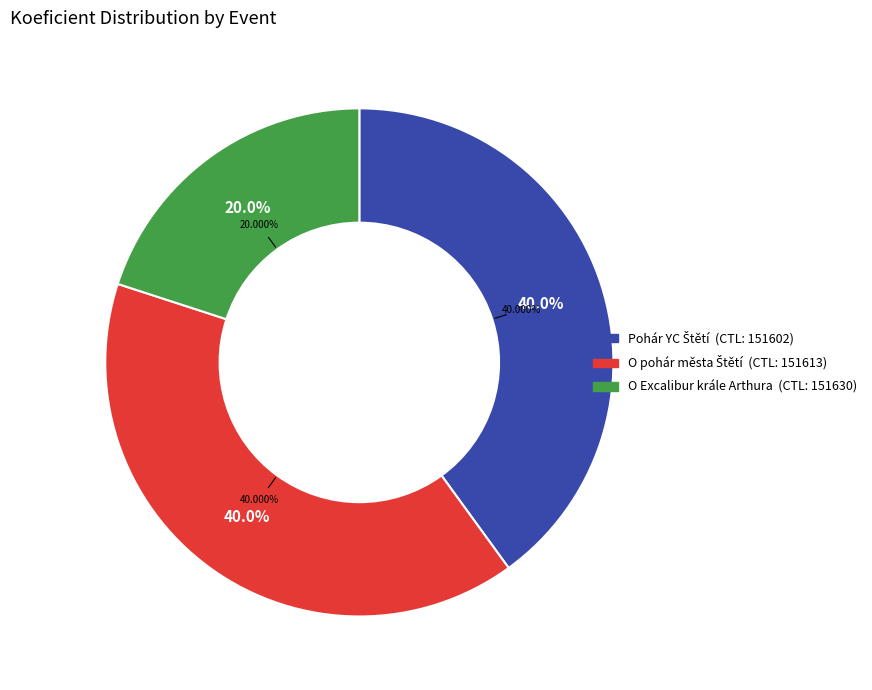

What is the change in value from 151602 to 151630?

-1